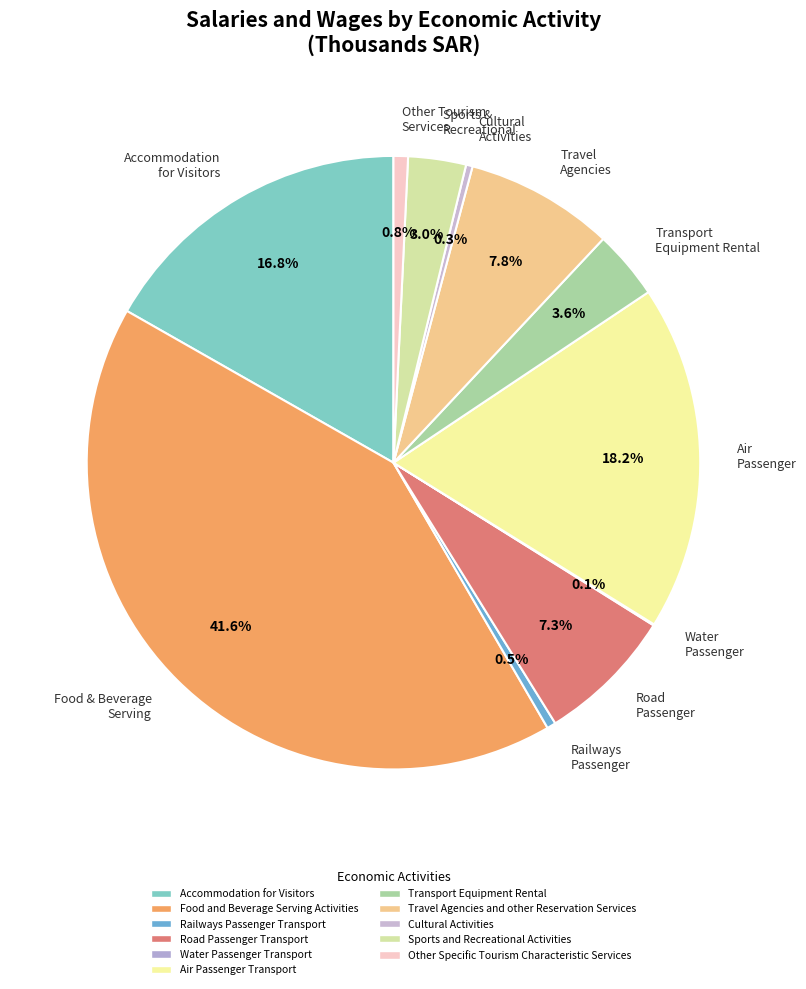

Does any single category account for the majority?

No